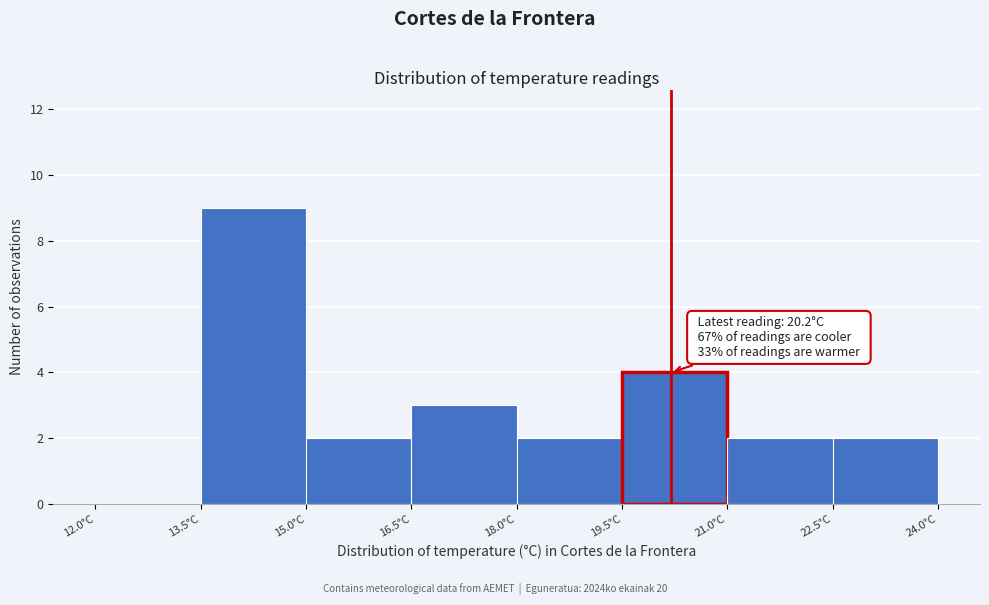

Over which range of the x-axis is the bar tallest?

13.5 to 15.0